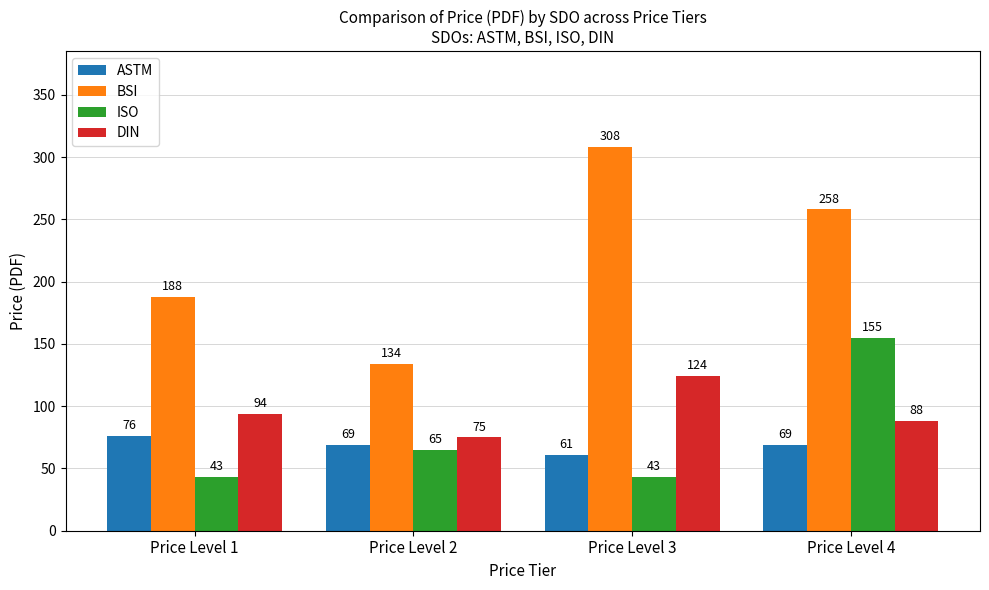

At which label does DIN reach its peak?

Price Level 3